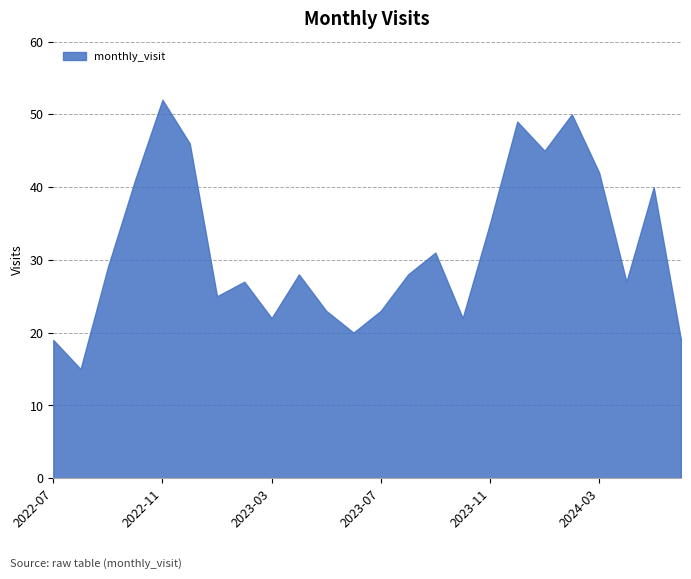

How many lines are shown in the chart?

1